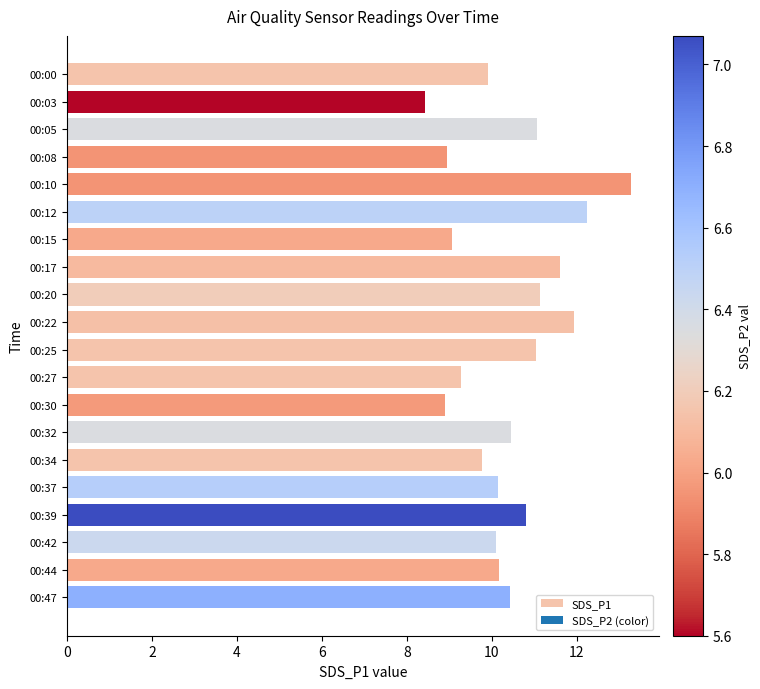

The value at 00:12 is 2.7. True or false?

False